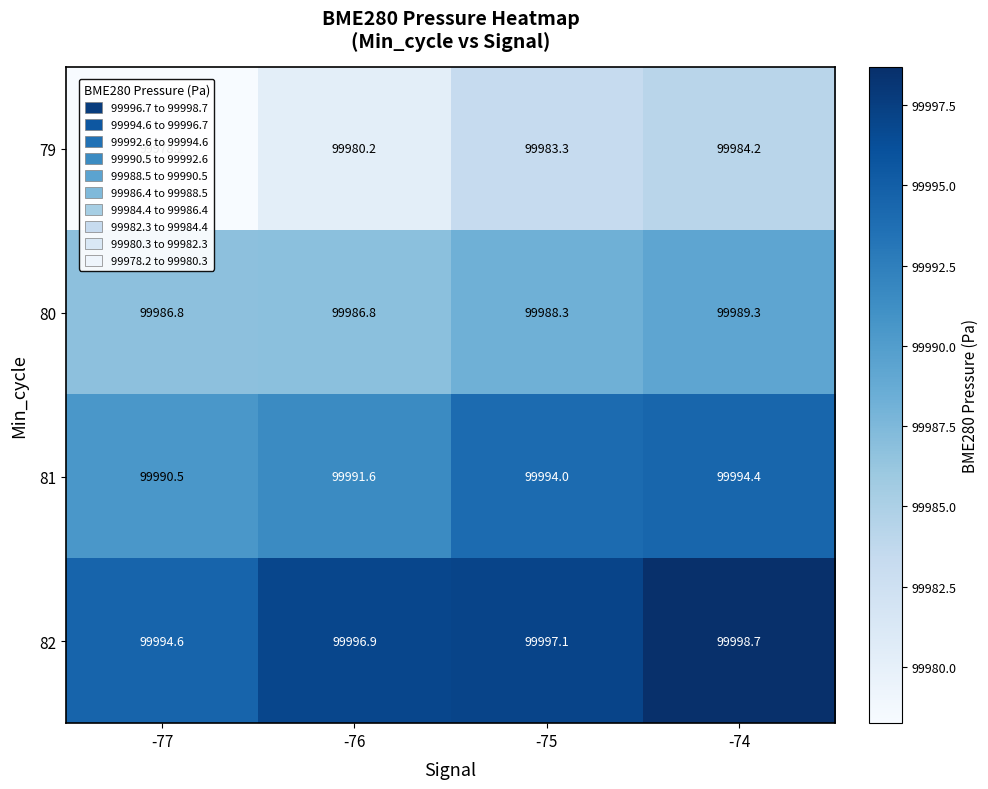

What is the difference between the maximum and second lowest values in the 81 series?

2.8